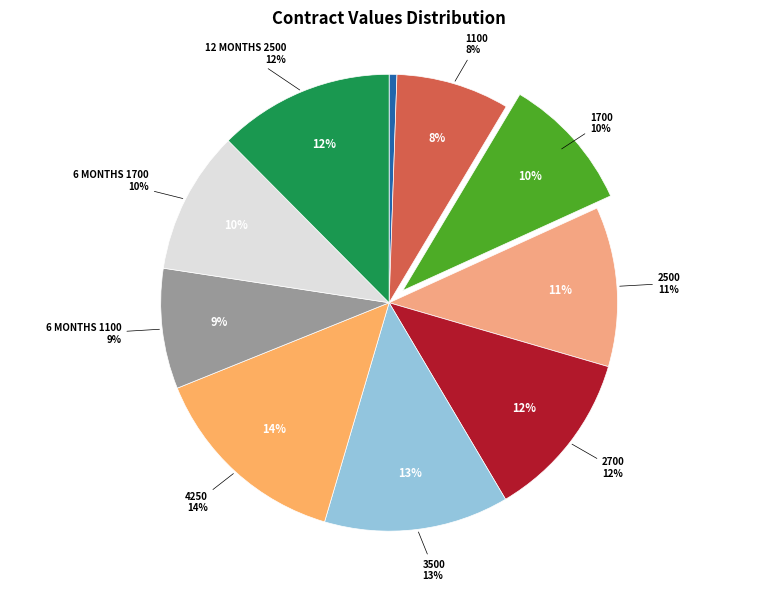

To the nearest percent, what is the difference between the 2700 and New ConTex slice percentages?

11%